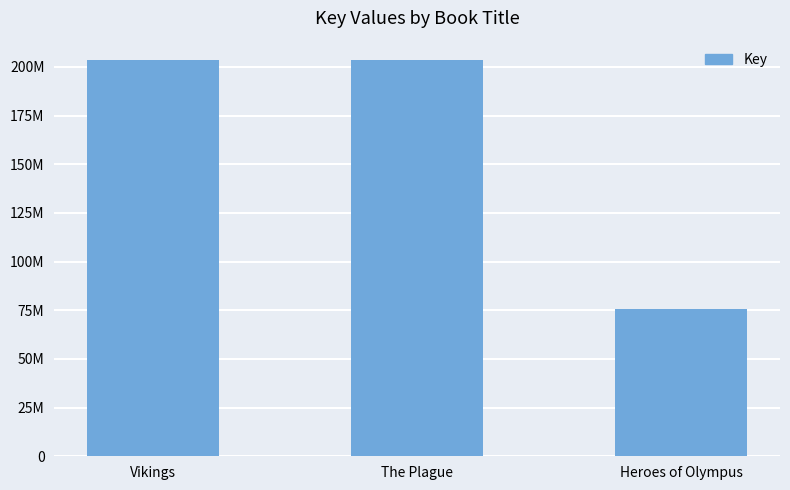

True or false: the data shows 203279622 at Vikings.

True